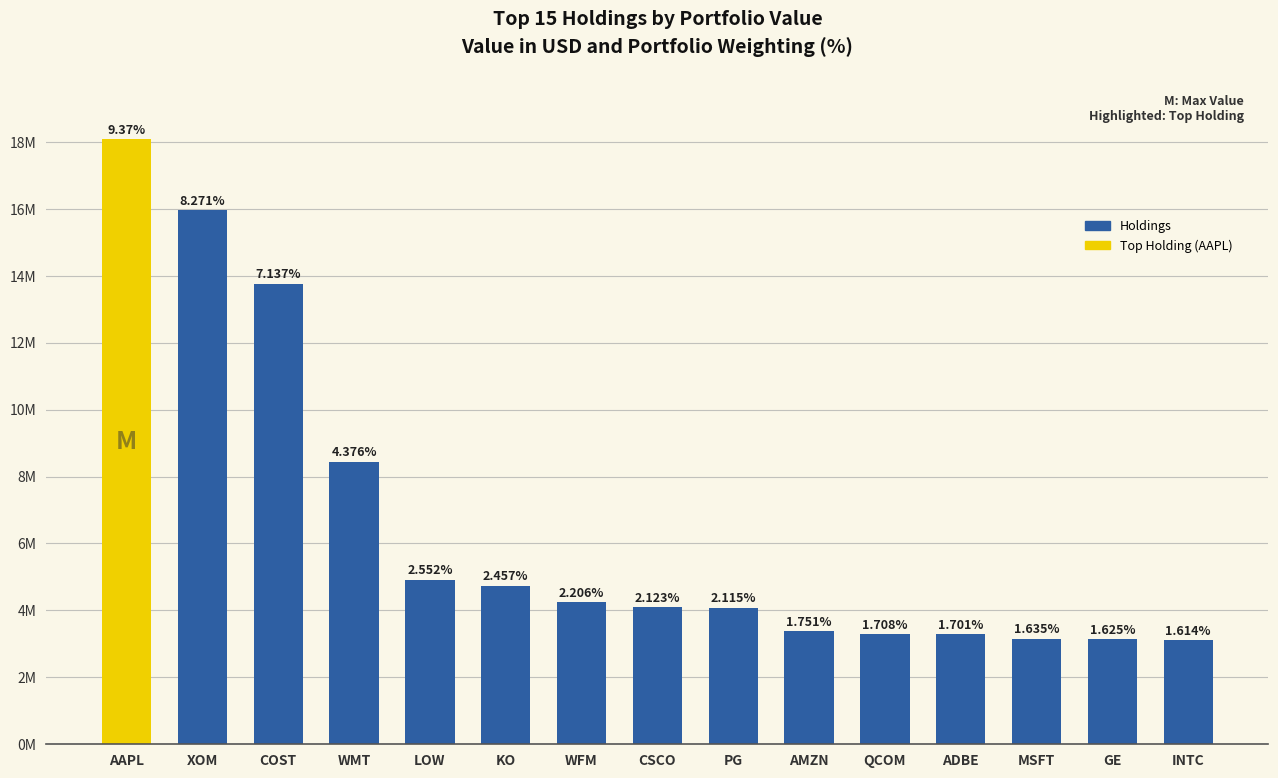

The chart shows a value of 4.9 at QCOM. True or false?

False